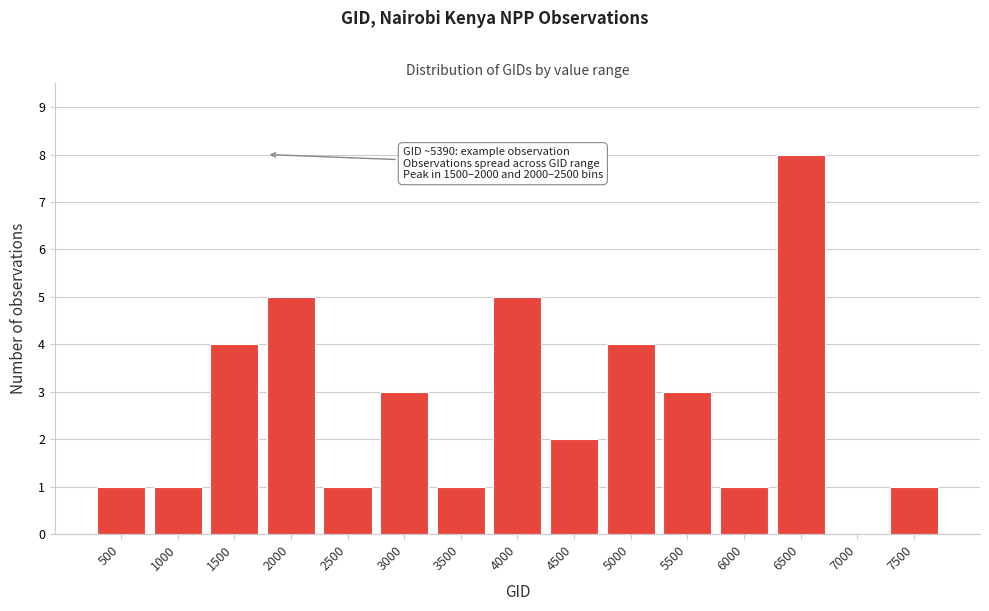

Reading right to left, transcribe all the data shown in this chart.

7500=1	7000=0	6500=8	6000=1	5500=3	5000=4	4500=2	4000=5	3500=1	3000=3	2500=1	2000=5	1500=4	1000=1	500=1